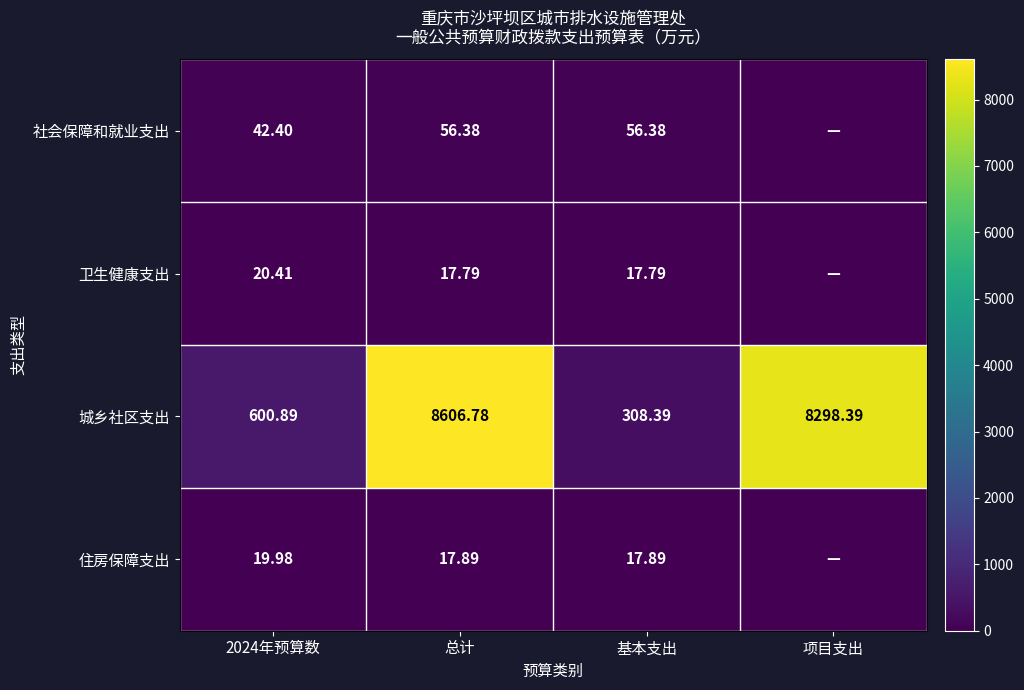

Which series changed the most between 2024年预算数 and 基本支出?

城乡社区支出